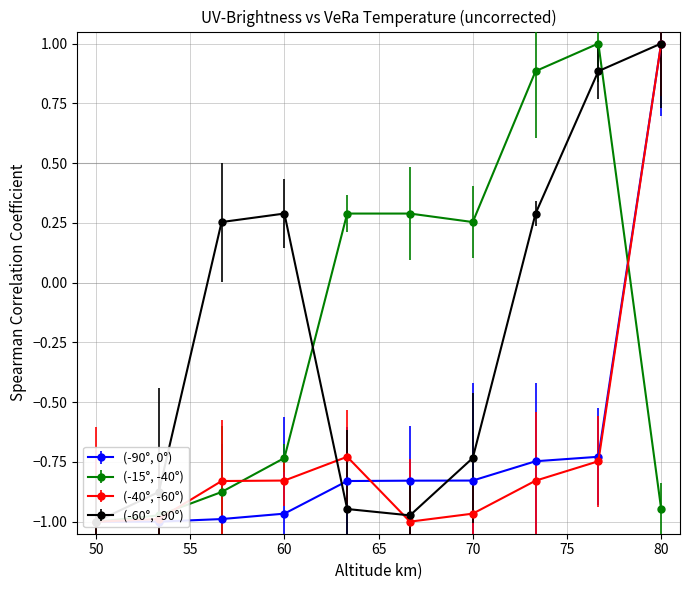

How many data points in (-40°, -60°) are less than 0?

9